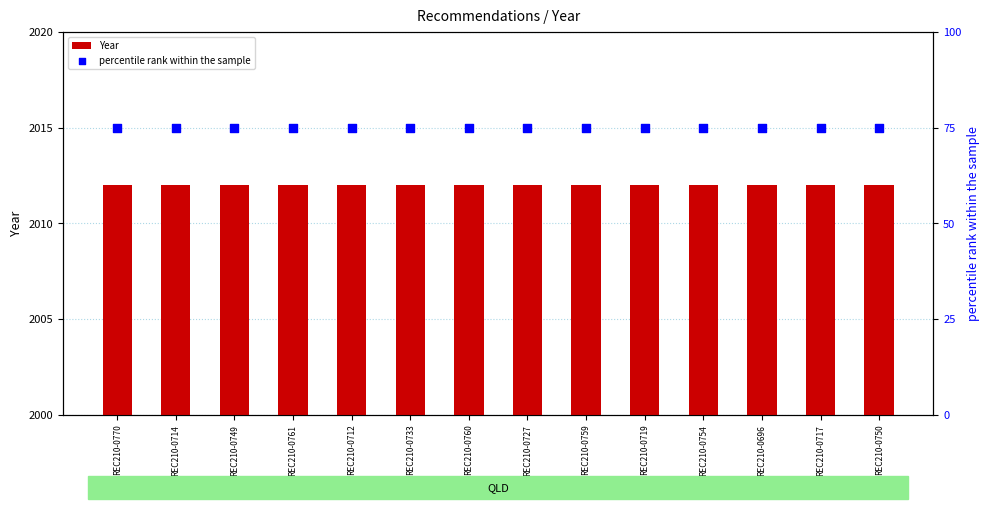

Which series contains the highest Y value?

Year